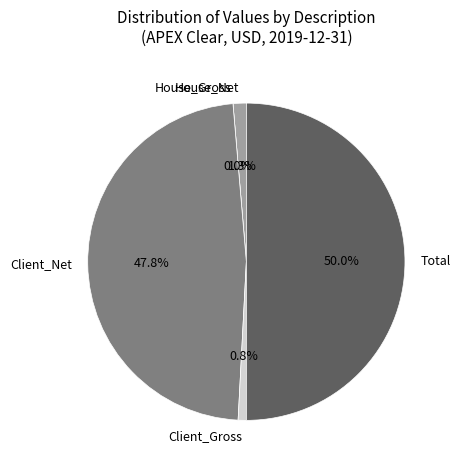

To the nearest percent, what is the difference between the Total and House_Gross slice percentages?

50%